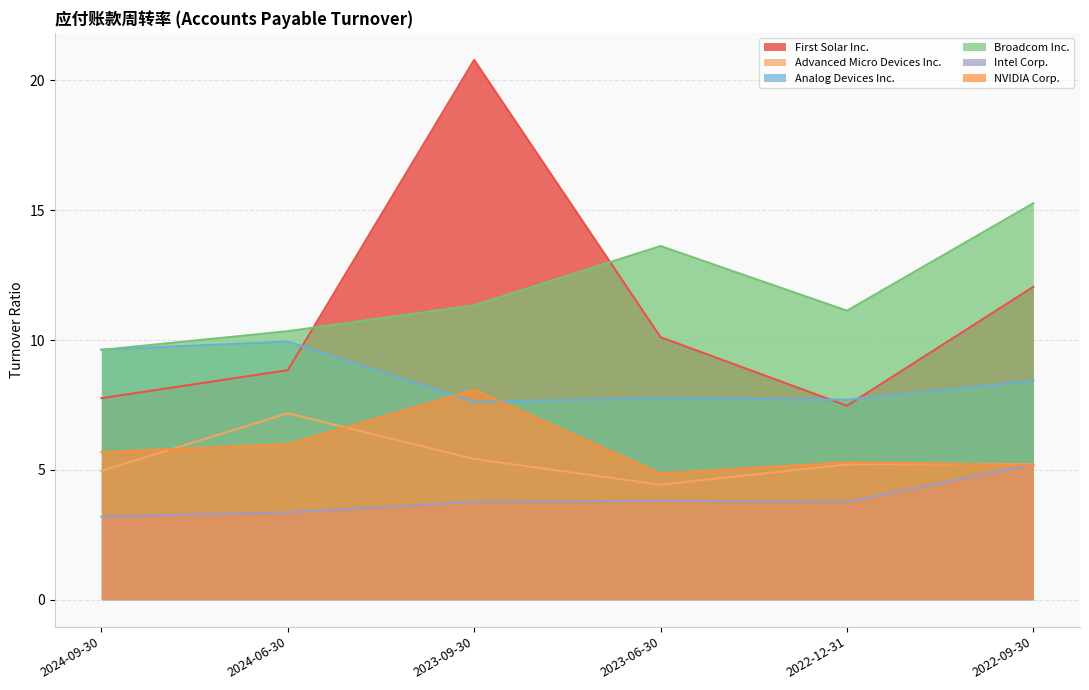

What are all the series names shown in the legend?

First Solar Inc., Advanced Micro Devices Inc., Analog Devices Inc., Broadcom Inc., Intel Corp., NVIDIA Corp.